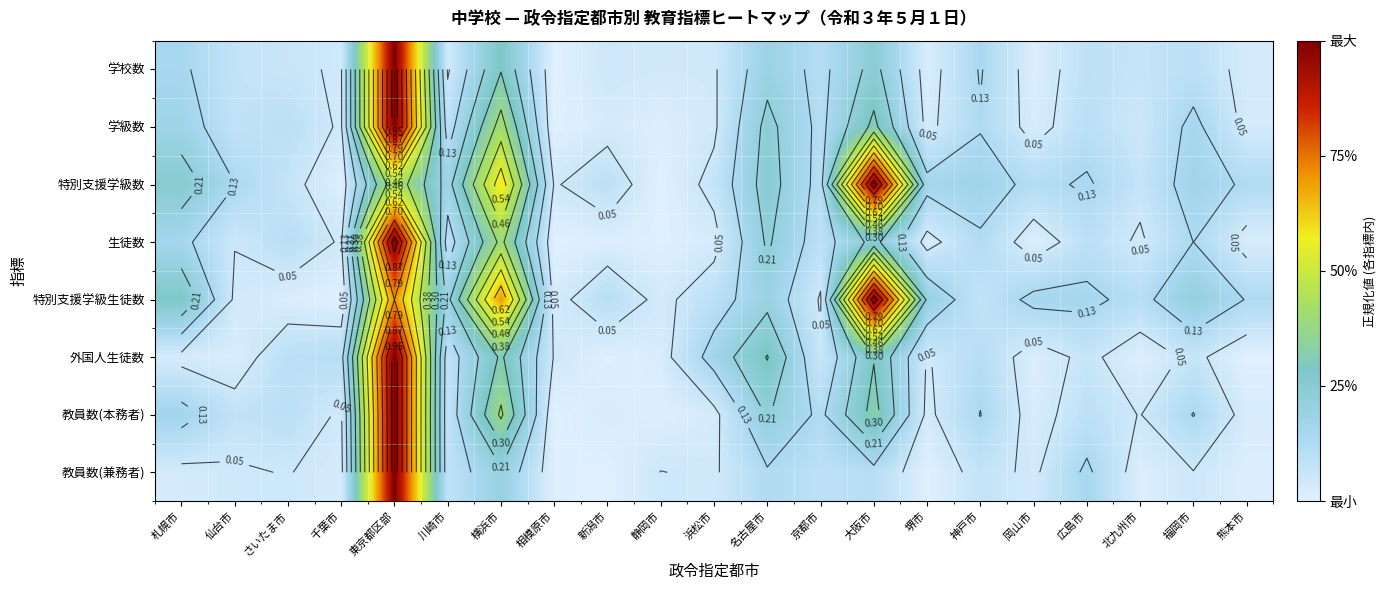

Read the 外国人生徒数 value at 東京都区部.

1.0